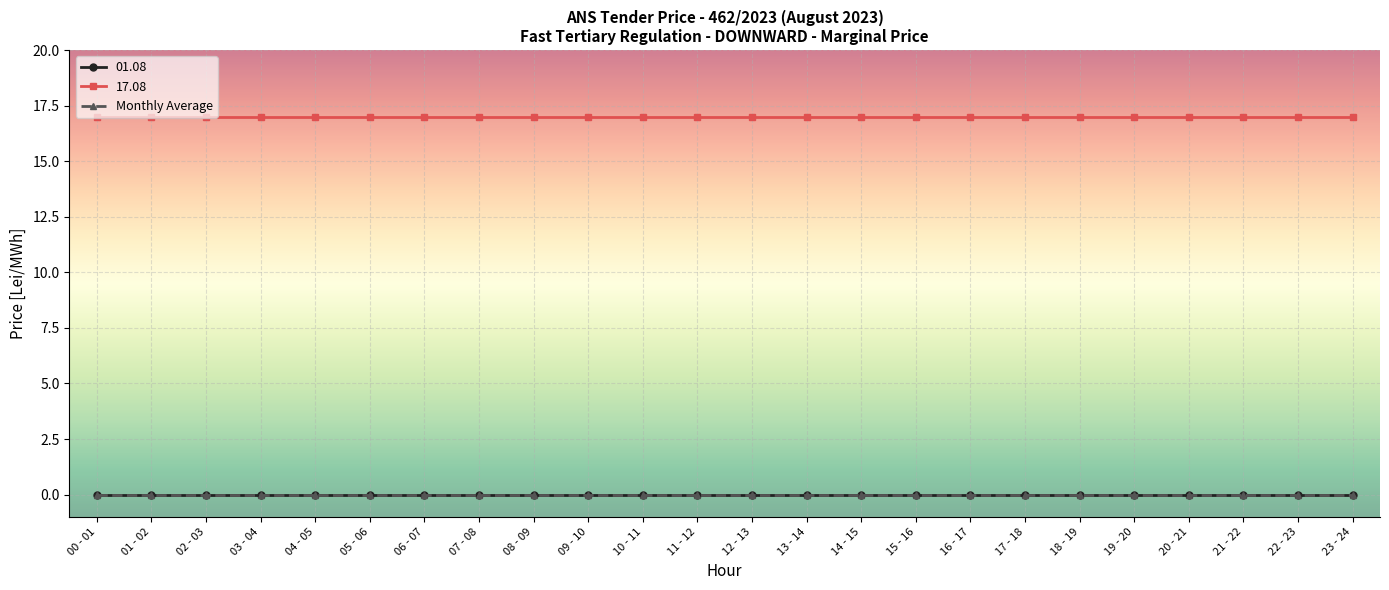

Reading left to right, list all the values displayed in this chart.

01.08: 0	0	0	0	0	0	0	0	0	0	0	0	0	0	0	0	0	0	0	0	0	0	0	0
17.08: 17	17	17	17	17	17	17	17	17	17	17	17	17	17	17	17	17	17	17	17	17	17	17	17
Monthly Average: 0	0	0	0	0	0	0	0	0	0	0	0	0	0	0	0	0	0	0	0	0	0	0	0